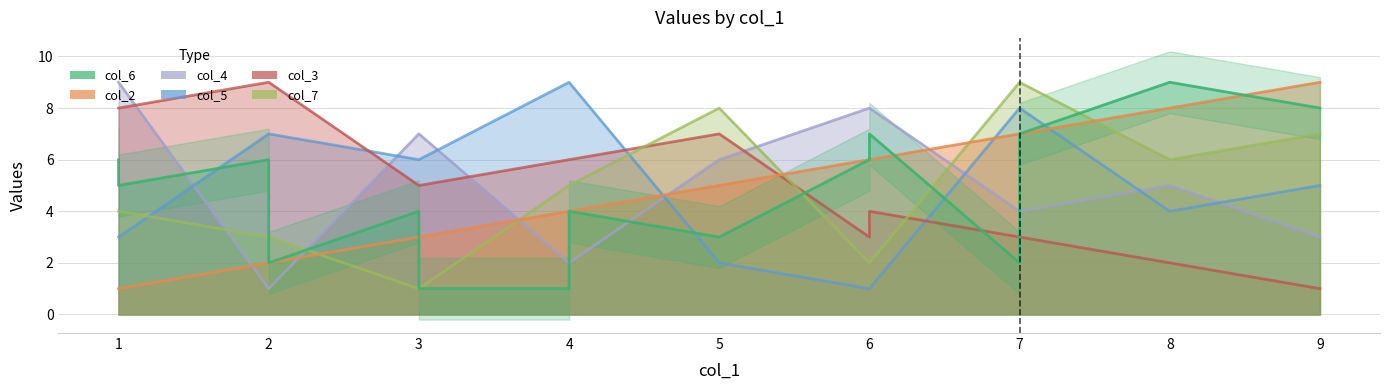

At which category does the chart reach its peak across all series?

8